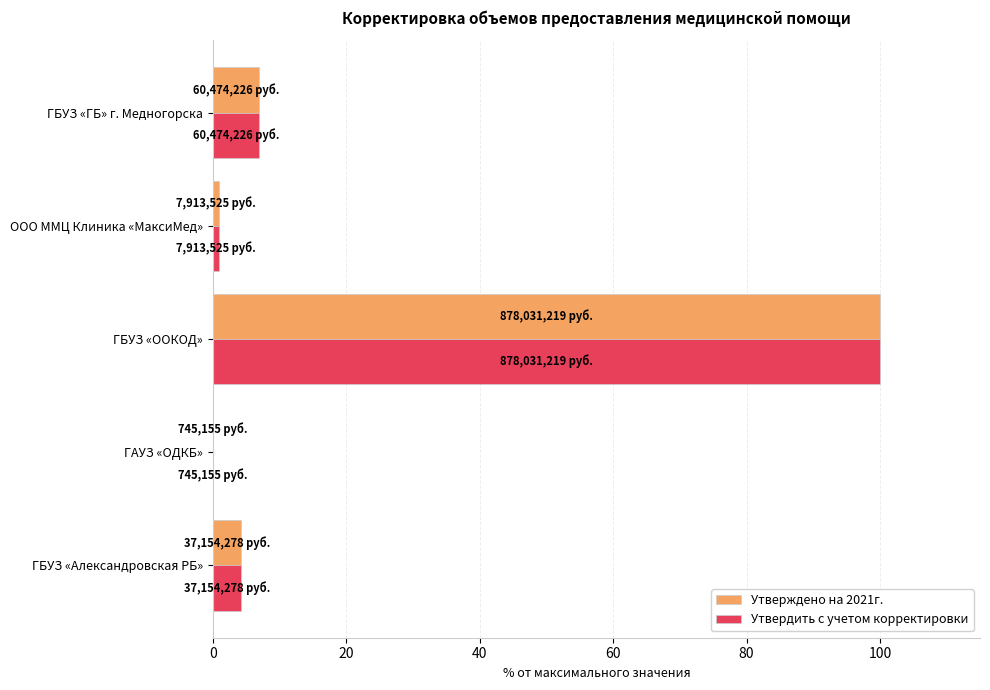

How many distinct data groups are displayed?

2